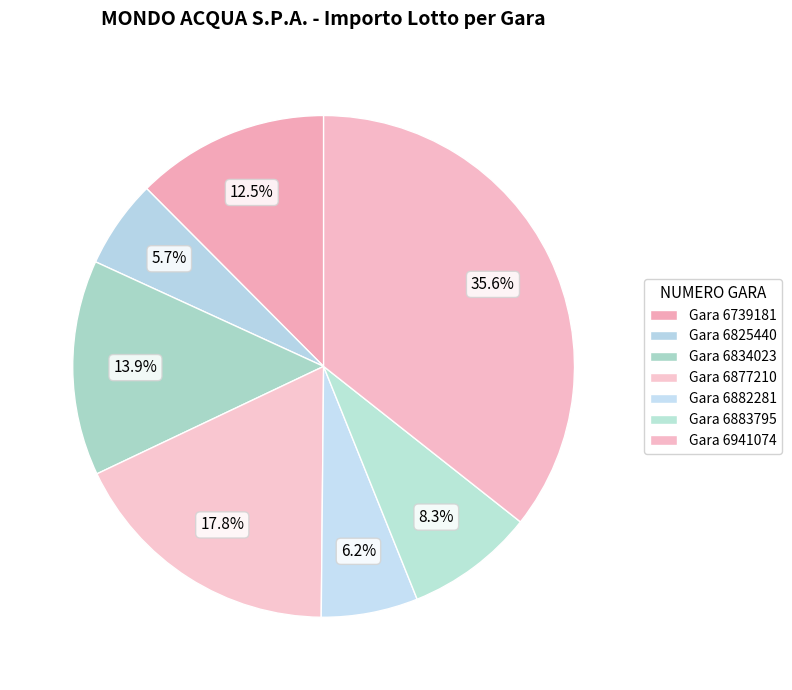

How many slices are in this pie chart?

7